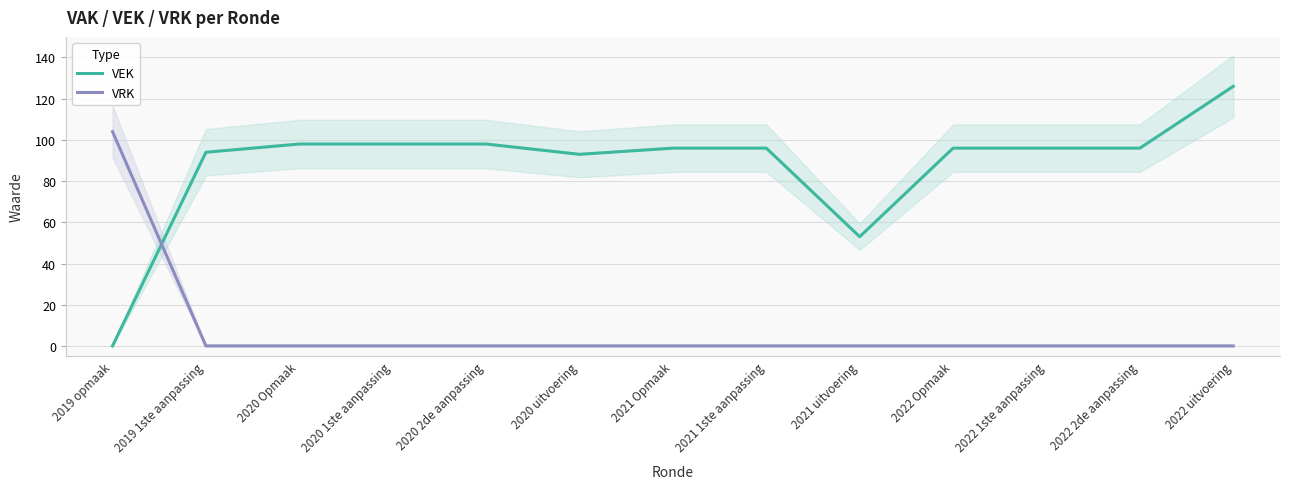

What is the label of the 3rd point from the right?

2022 1ste aanpassing